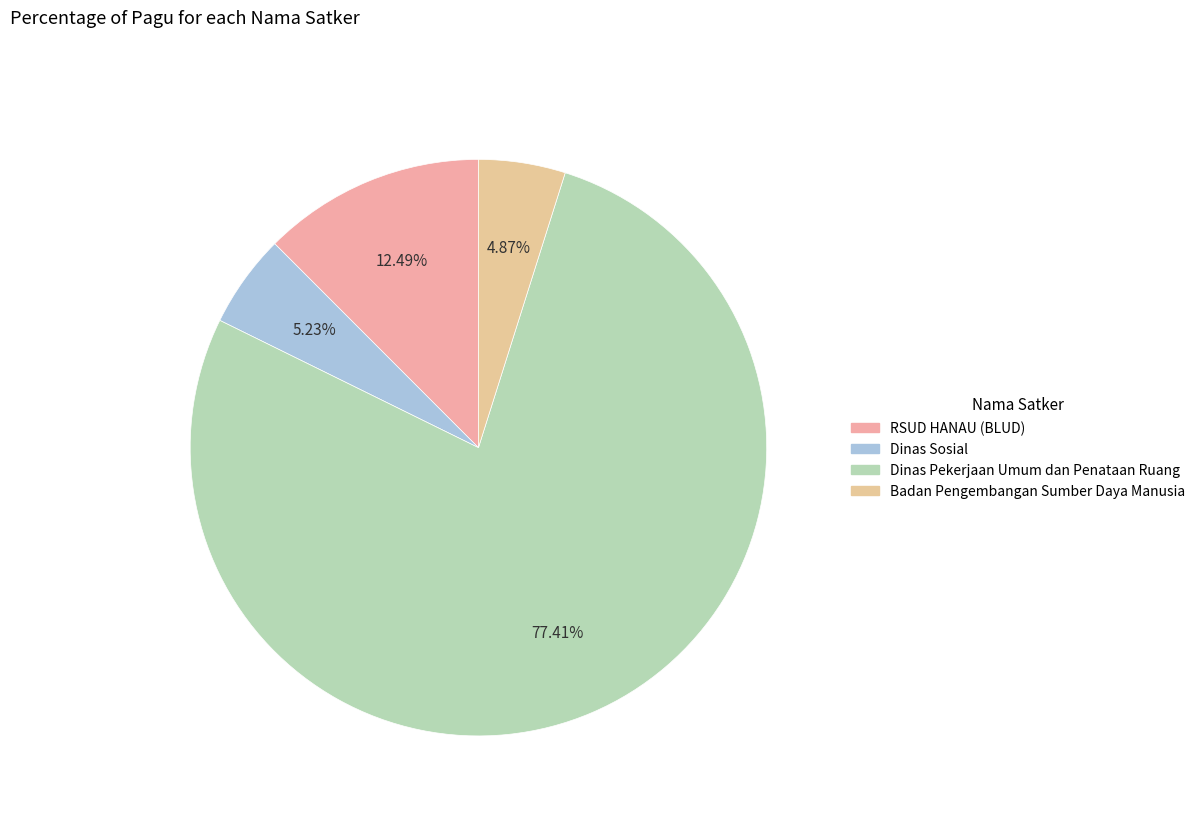

How many slices are in this pie chart?

4